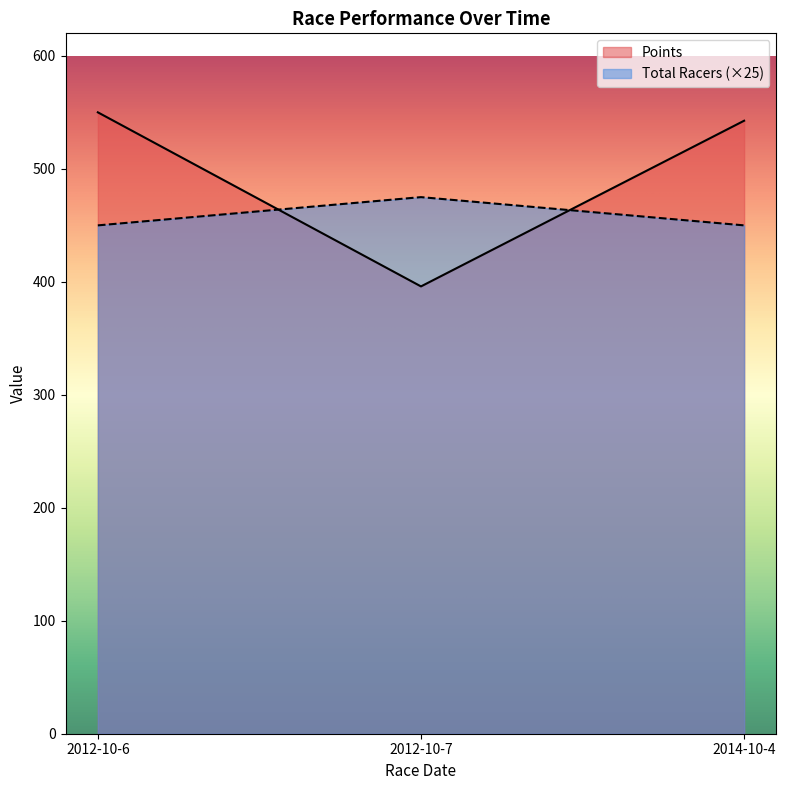

What is the highest value of the Total Racers series?

475.0